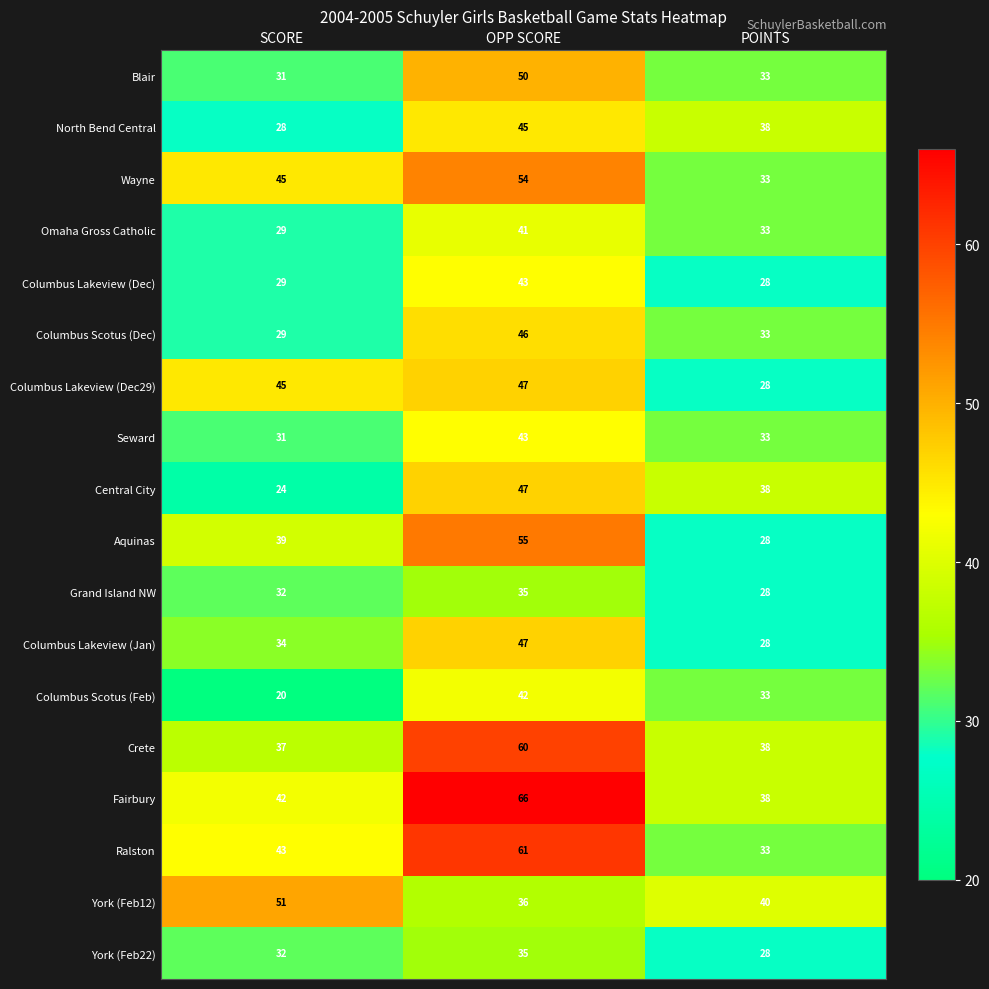

Where does the York (Feb12) series first go above 40?

SCORE